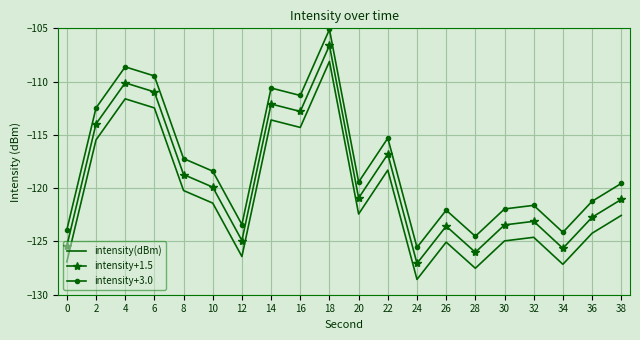

How many interior local valleys does the intensity(dBm) series have?

6